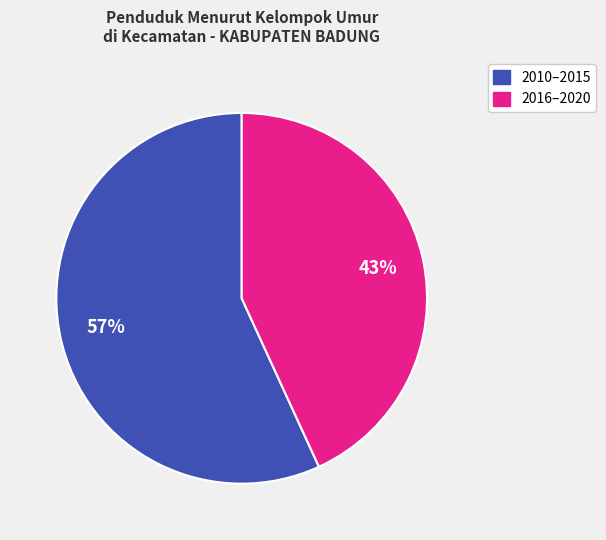

How many slices are in this pie chart?

2